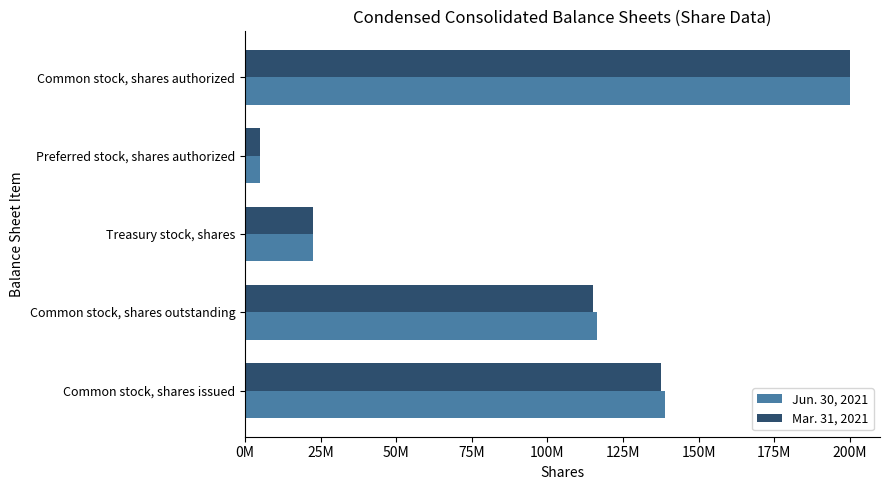

Which series has the largest range (max minus min)?

Jun. 30, 2021